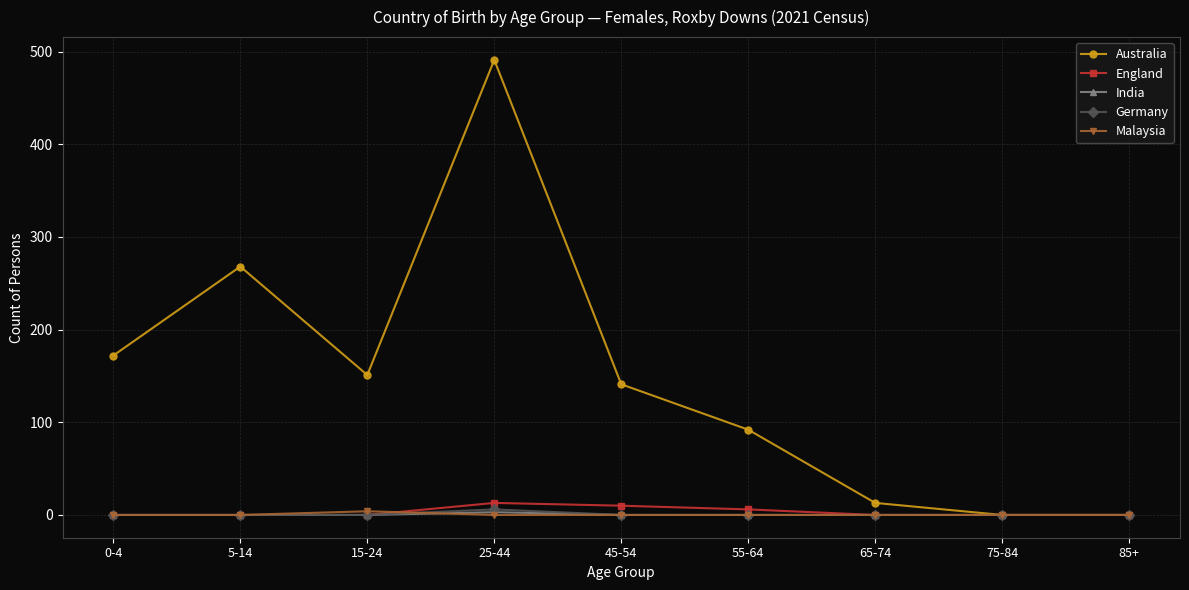

Reading left to right, extract all data points from this chart.

Australia: 172	268	151	491	141	92	13	0	0
England: 0	0	0	13	10	6	0	0	0
India: 0	0	0	3	0	0	0	0	0
Germany: 0	0	0	6	0	0	0	0	0
Malaysia: 0	0	4	0	0	0	0	0	0